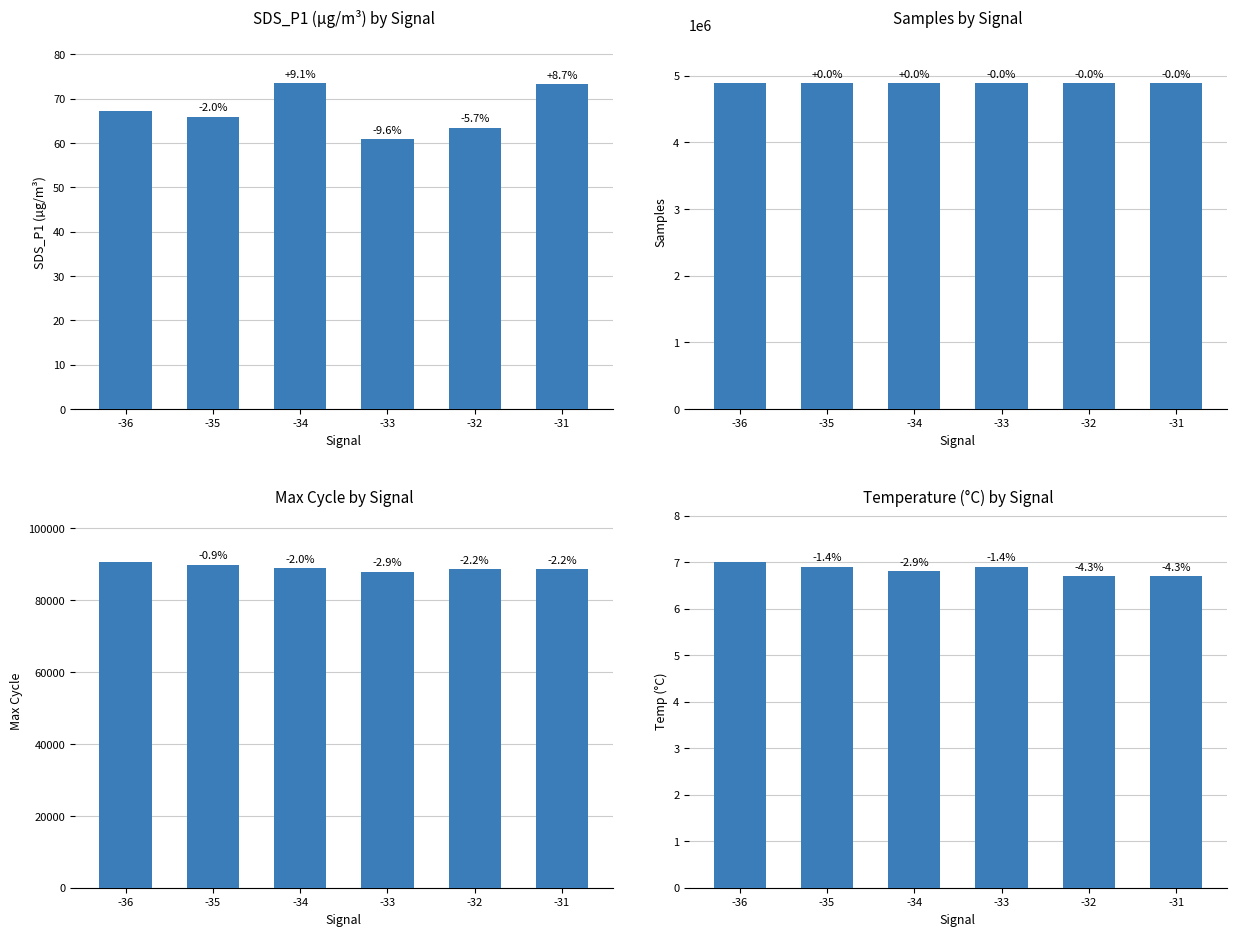

What are all the series names shown in the legend?

SDS_P1, Samples, Max_cycle, Temp